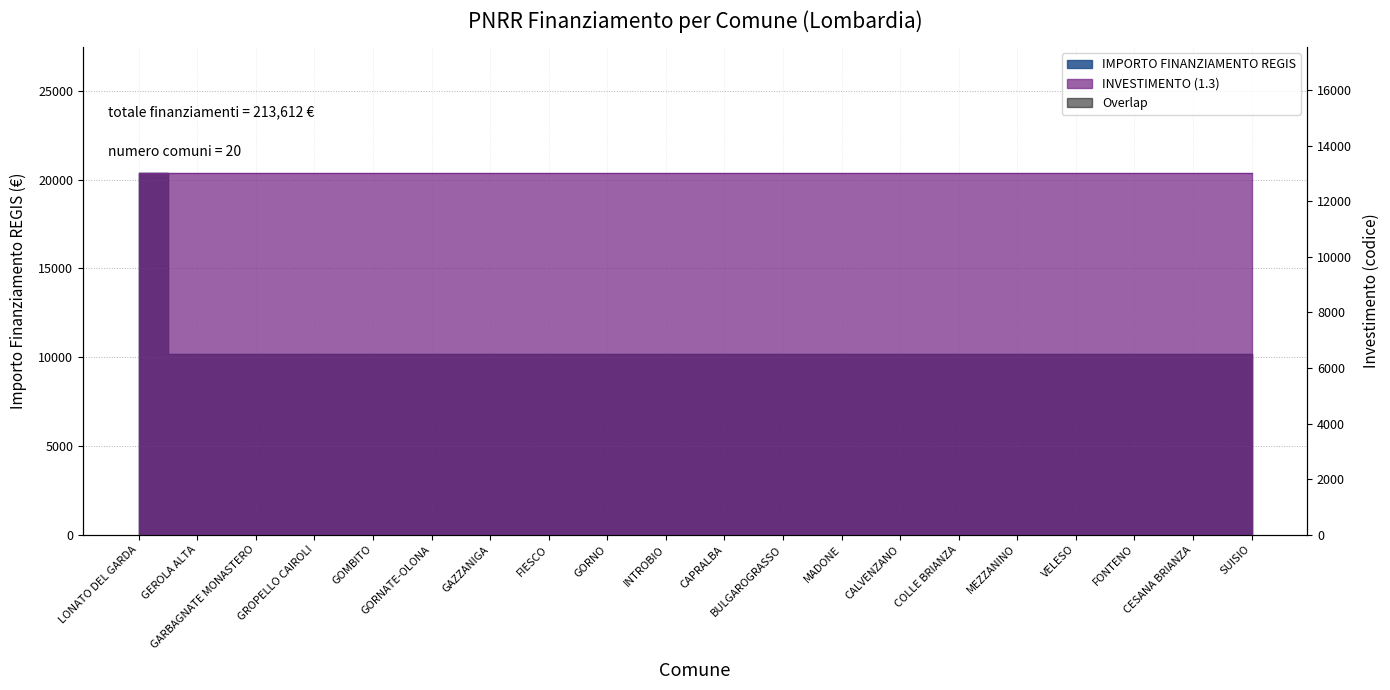

What value does the data have at FONTENO, to the nearest 100?

10200